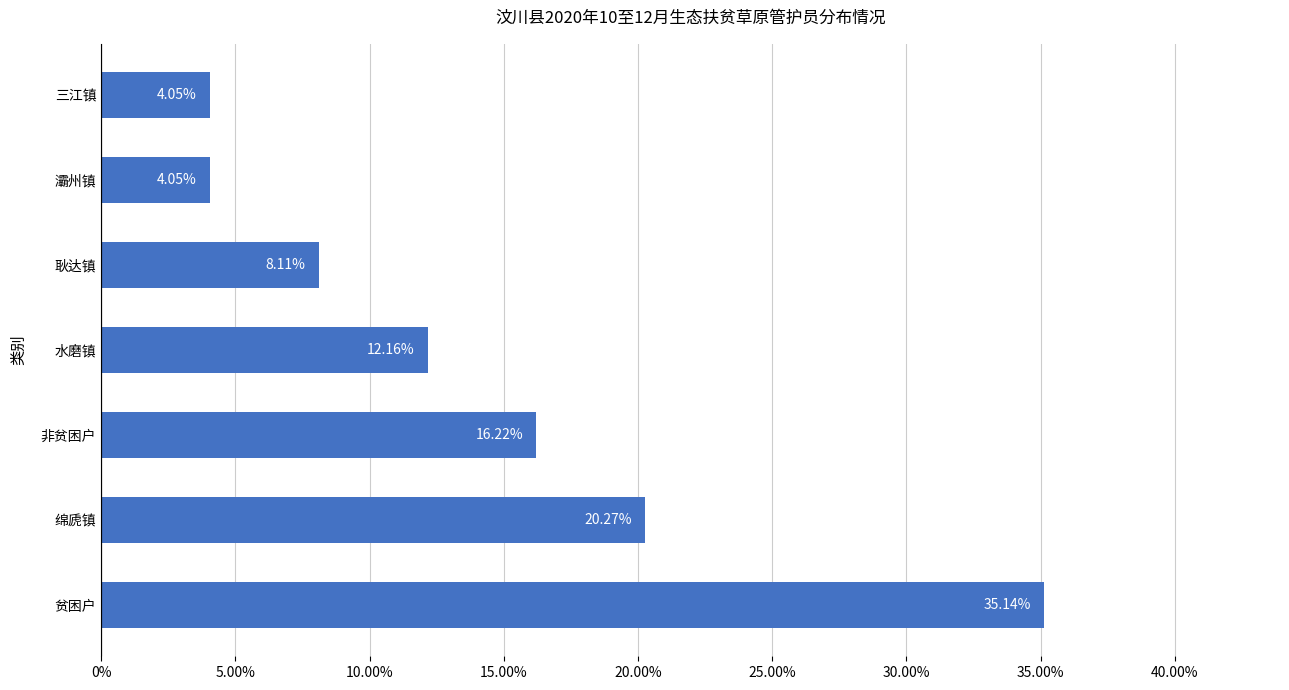

Between 贫困户 and 非贫困户, which is larger?

贫困户